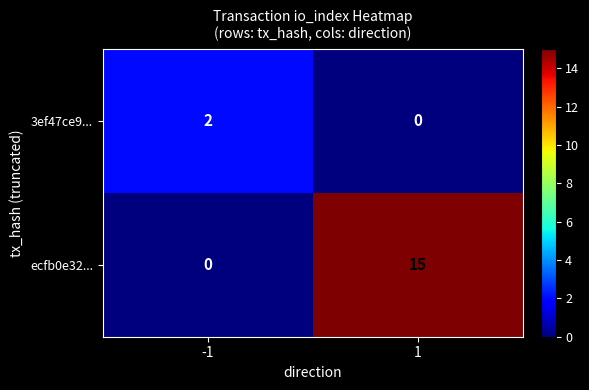

What is the difference between the highest and lowest values at -1?

2